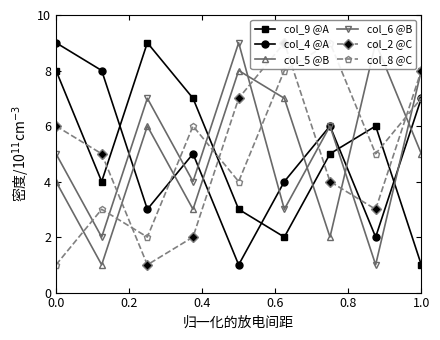

True or false: col_4 @A and col_9 @A cross at least once.

True